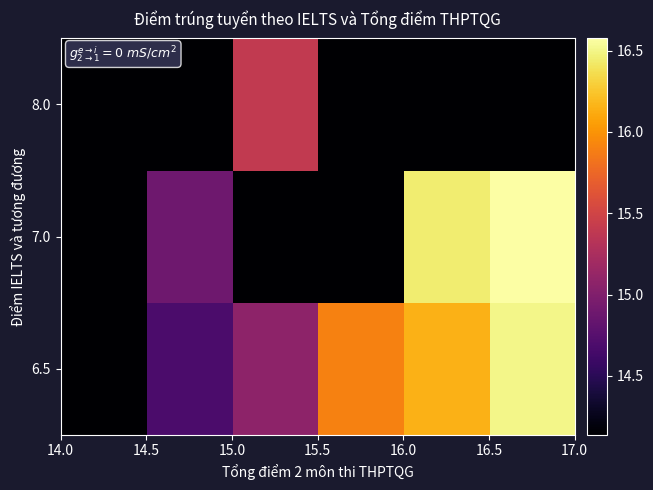

How many data points does each series have?

6